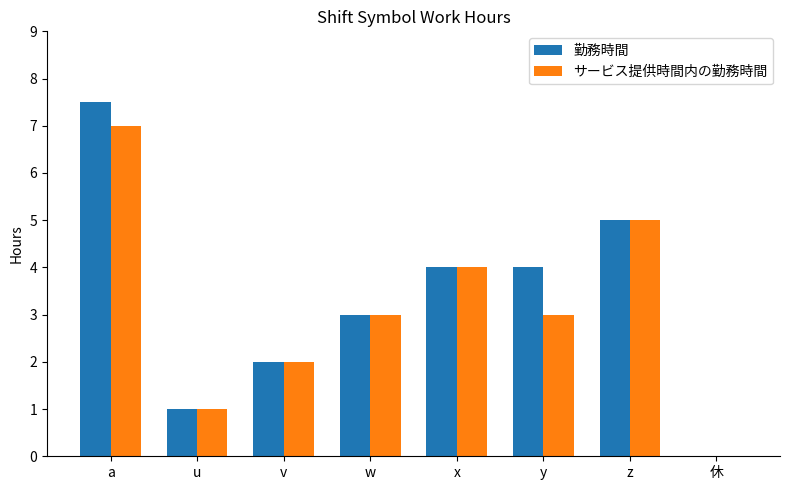

Is the value of サービス提供時間内の勤務時間 at z greater than the value of 勤務時間 at 休?

Yes